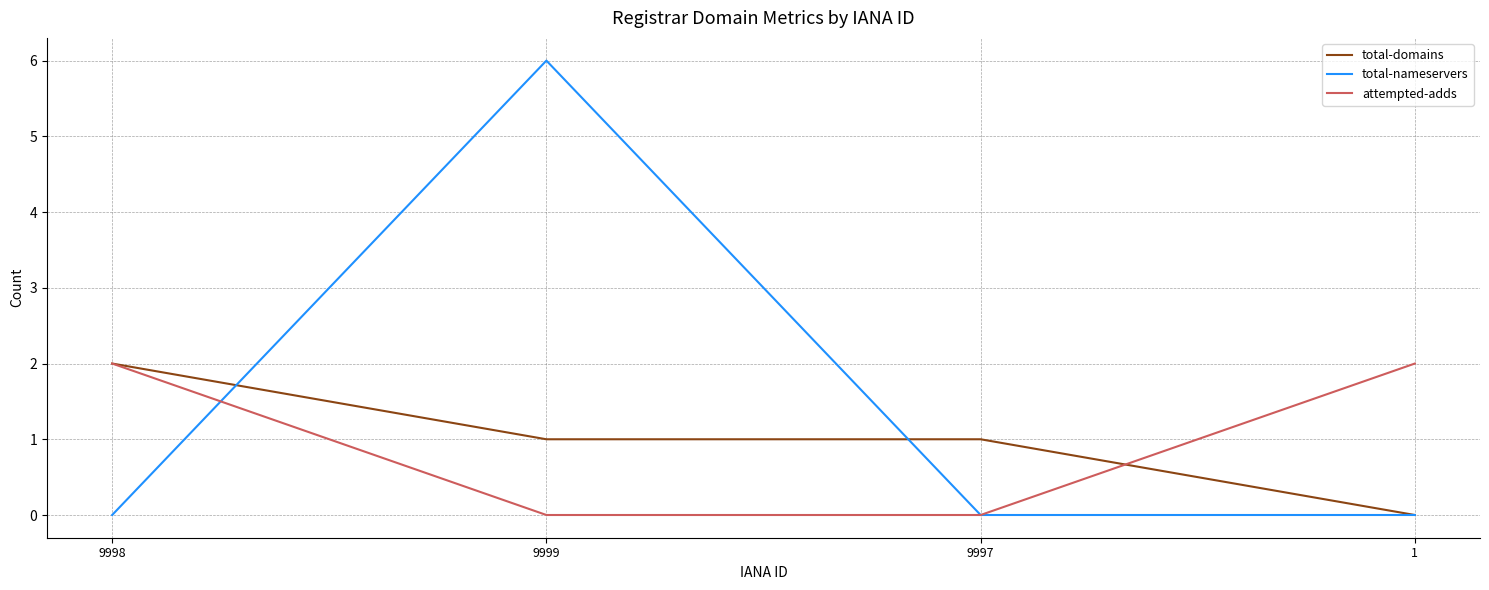

What is the difference between the maximum and minimum values in the total-domains series?

2